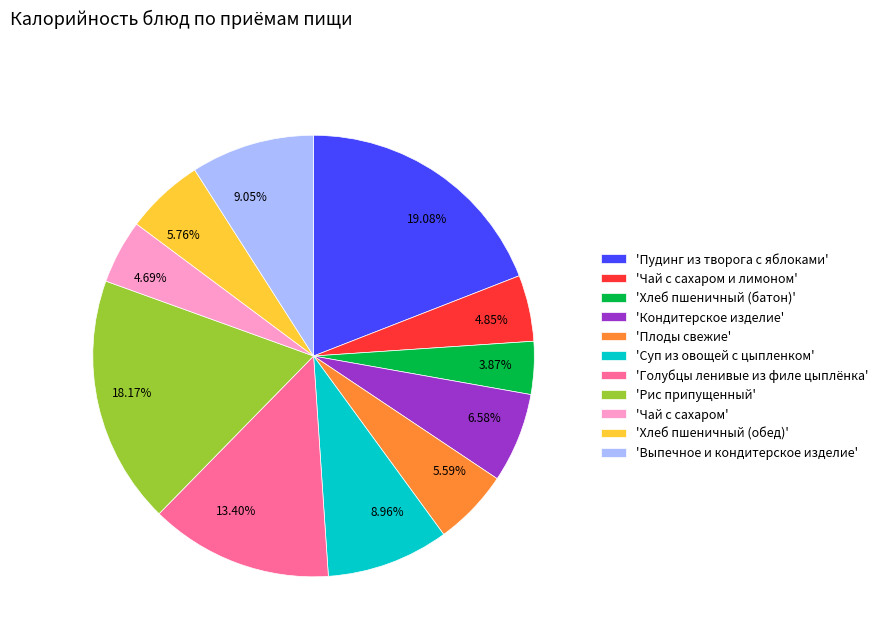

Approximately how many times larger is the value at 3.87% compared to 5.59%?

0.7